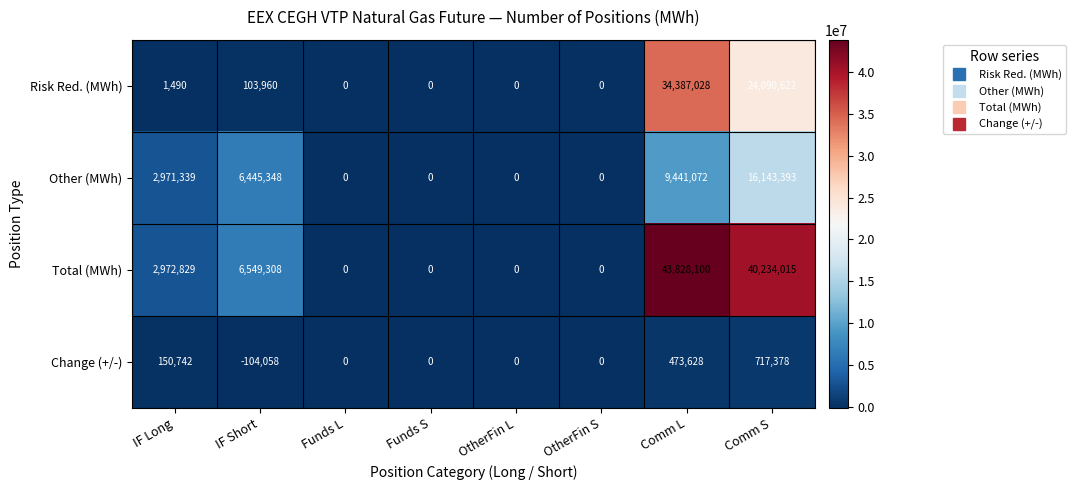

List the series in order of their overall mean, lowest first.

Change (+/-), Other (MWh), Risk Red. (MWh), Total (MWh)